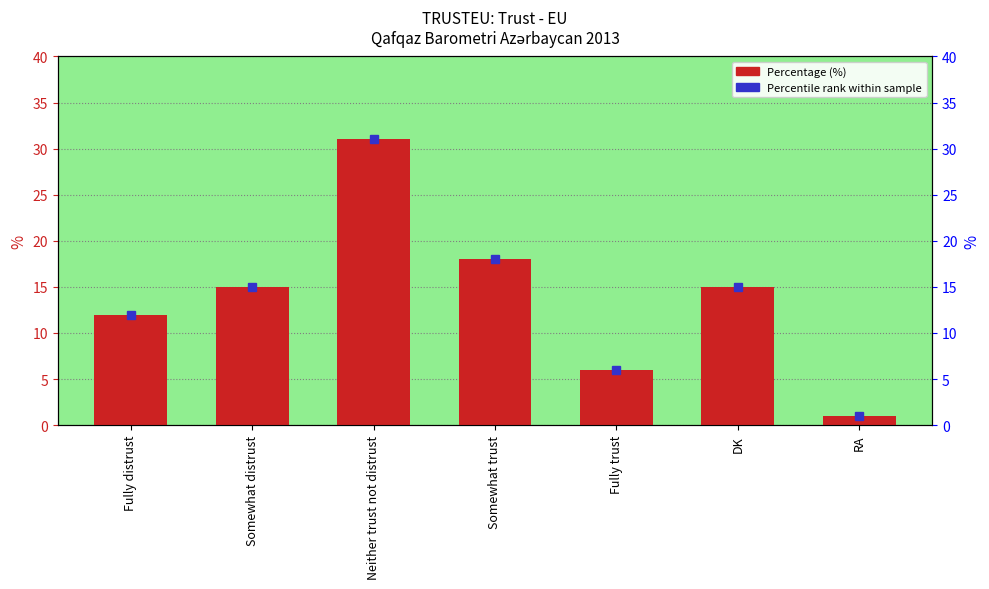

What is the difference between the second highest and second lowest values?

12